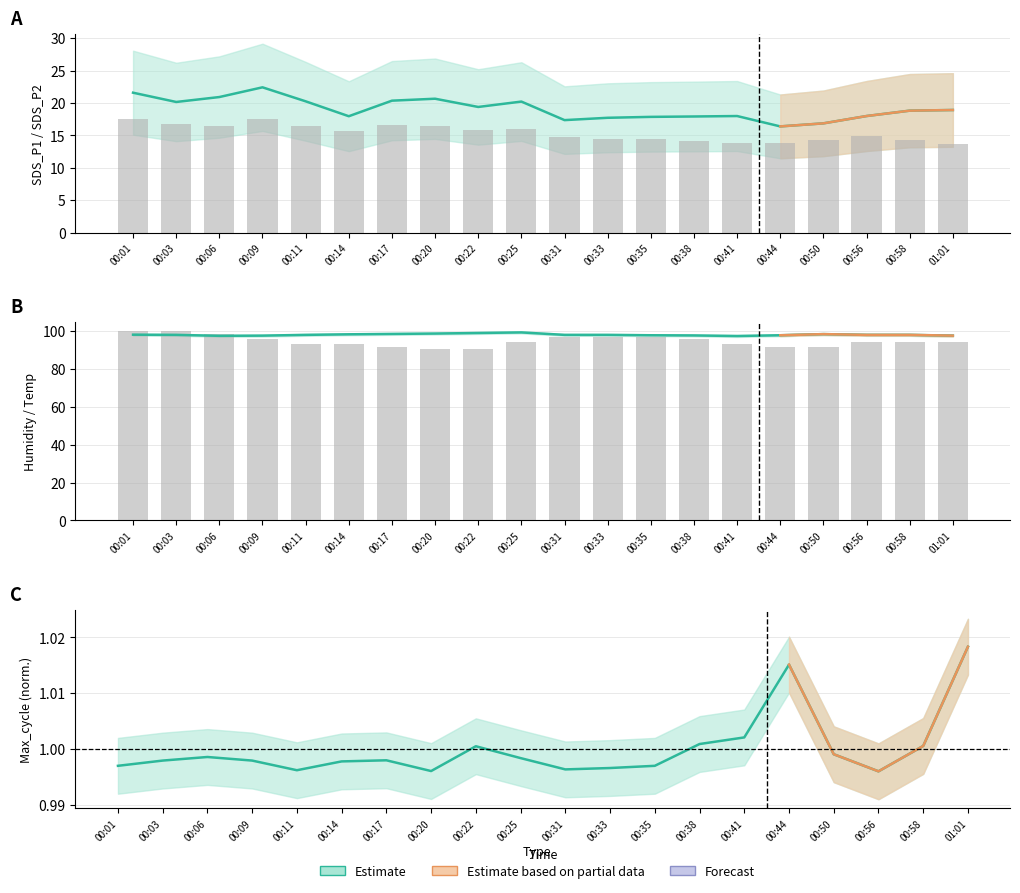

What is the average value of the Max_cycle series?

1.0